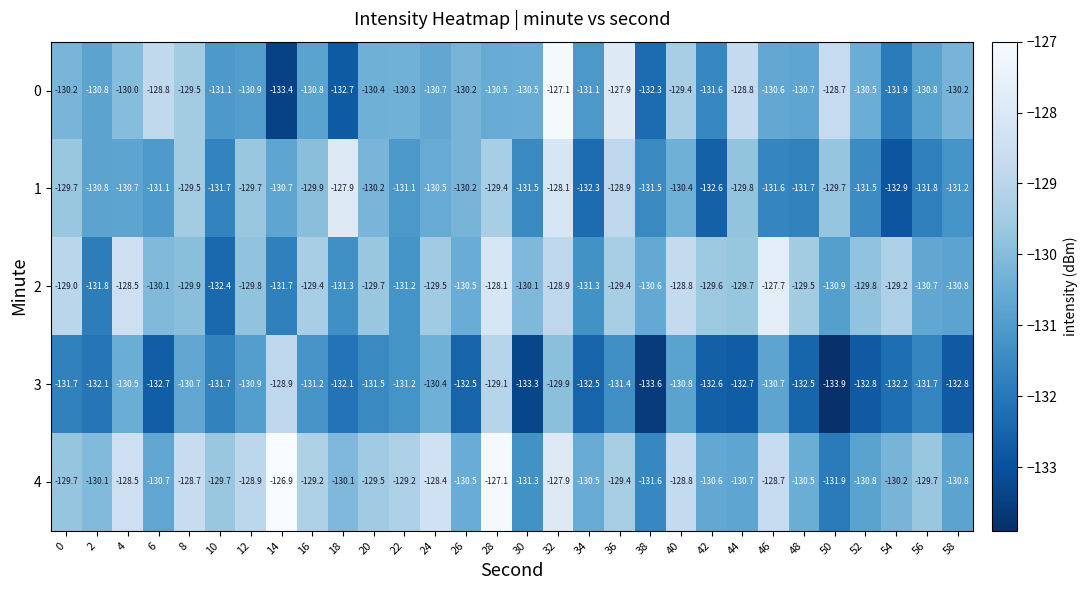

What is the maximum value shown in the chart?

-126.9